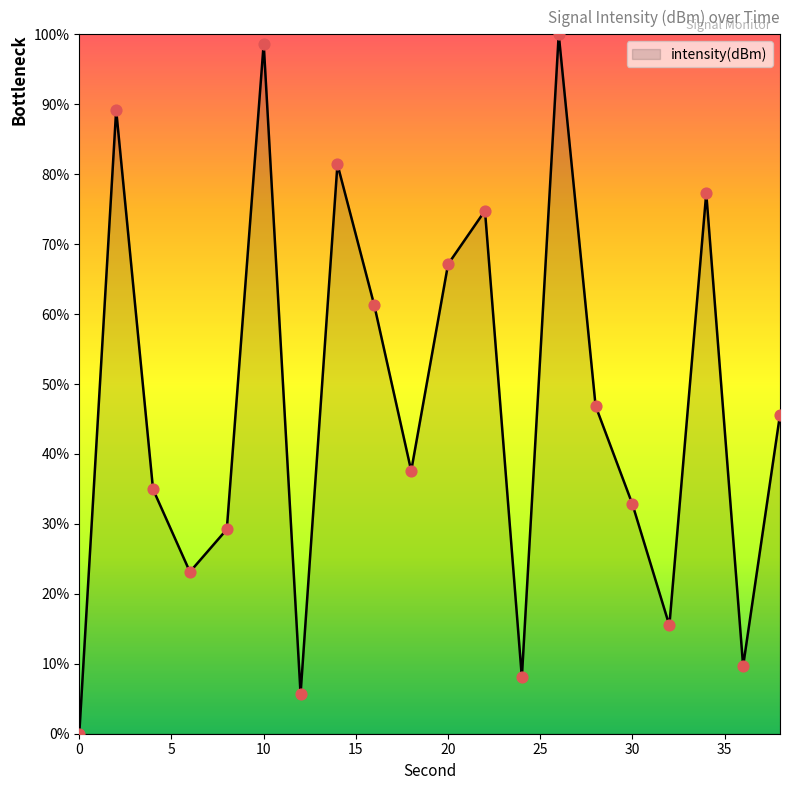

What is the maximum value shown in the chart?

100.0